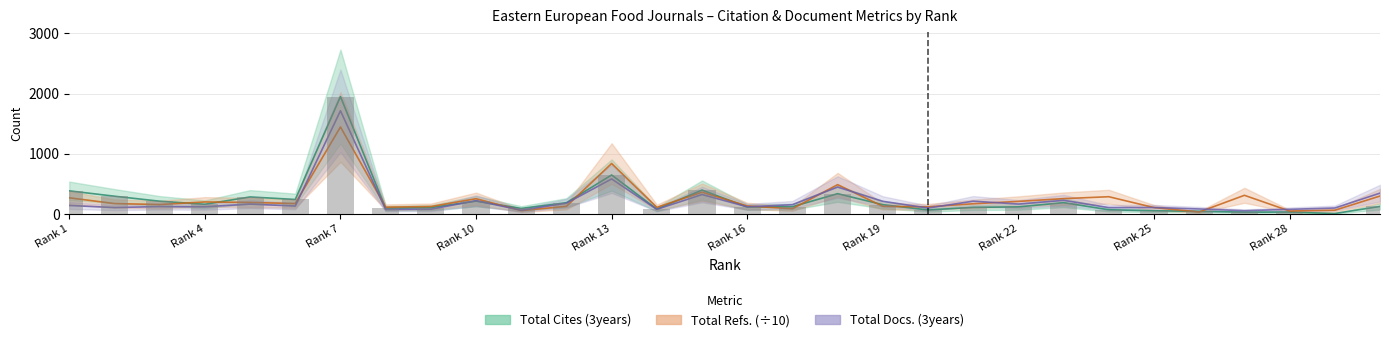

The Total Refs. series shows 209.8 at Rank 22. True or false?

True